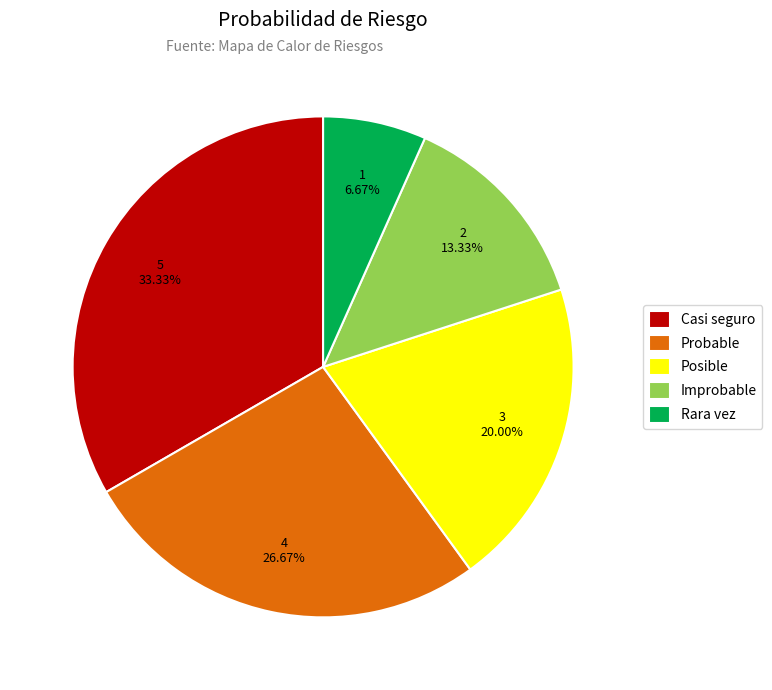

The Improbable slice represents 2% of the pie. True or false?

False